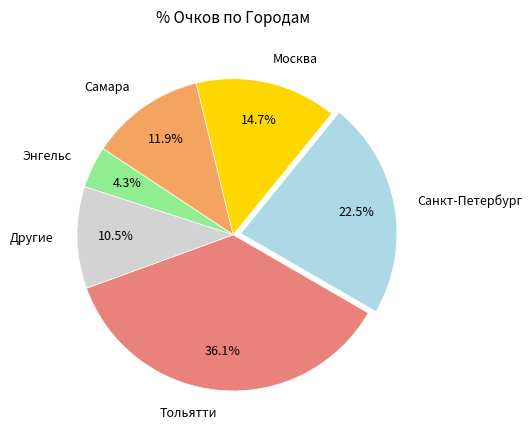

Approximately how many times larger is the value at Санкт-Петербург compared to Самара?

1.9